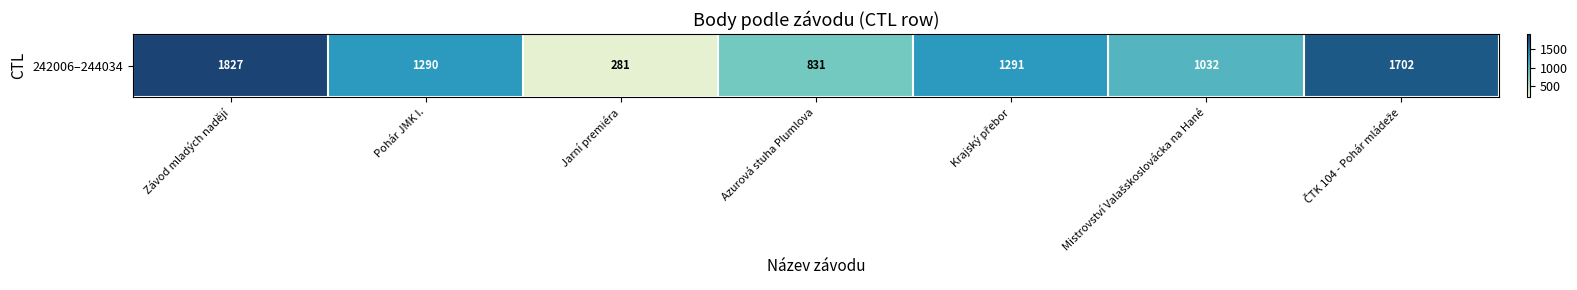

What is the average value?

1179